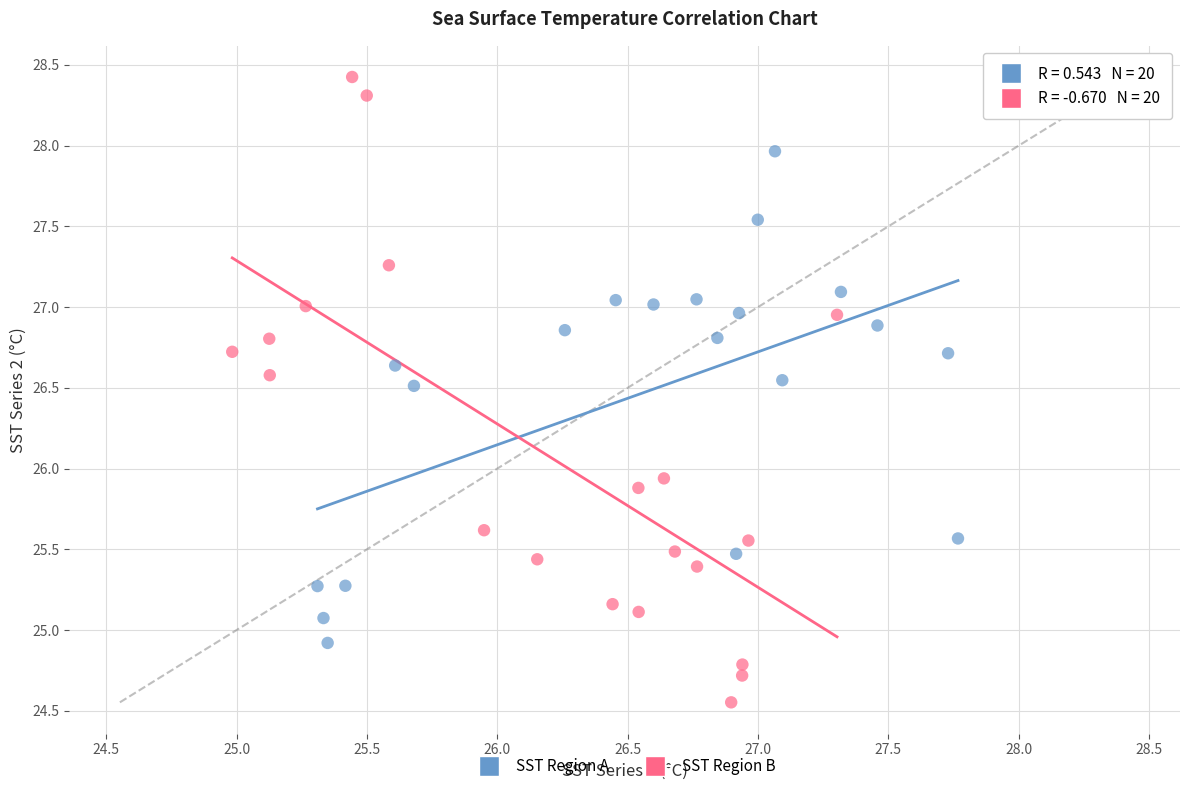

Which series contains the lowest Y value?

SST Region B